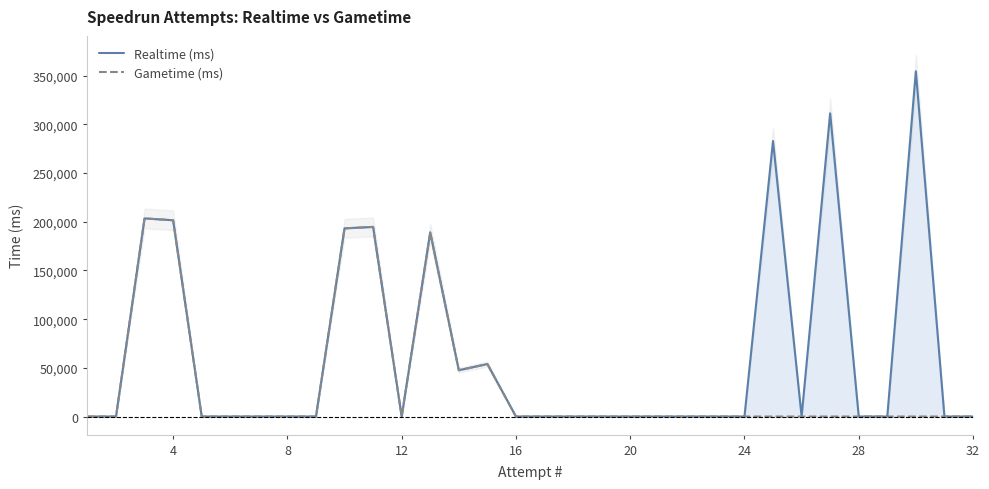

Is the value of Gametime (ms) at 24 greater than the value of Realtime (ms) at 4?

No